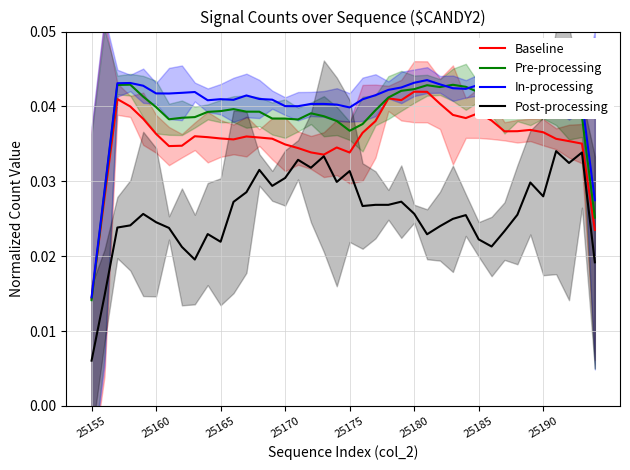

How many distinct data groups are displayed?

4